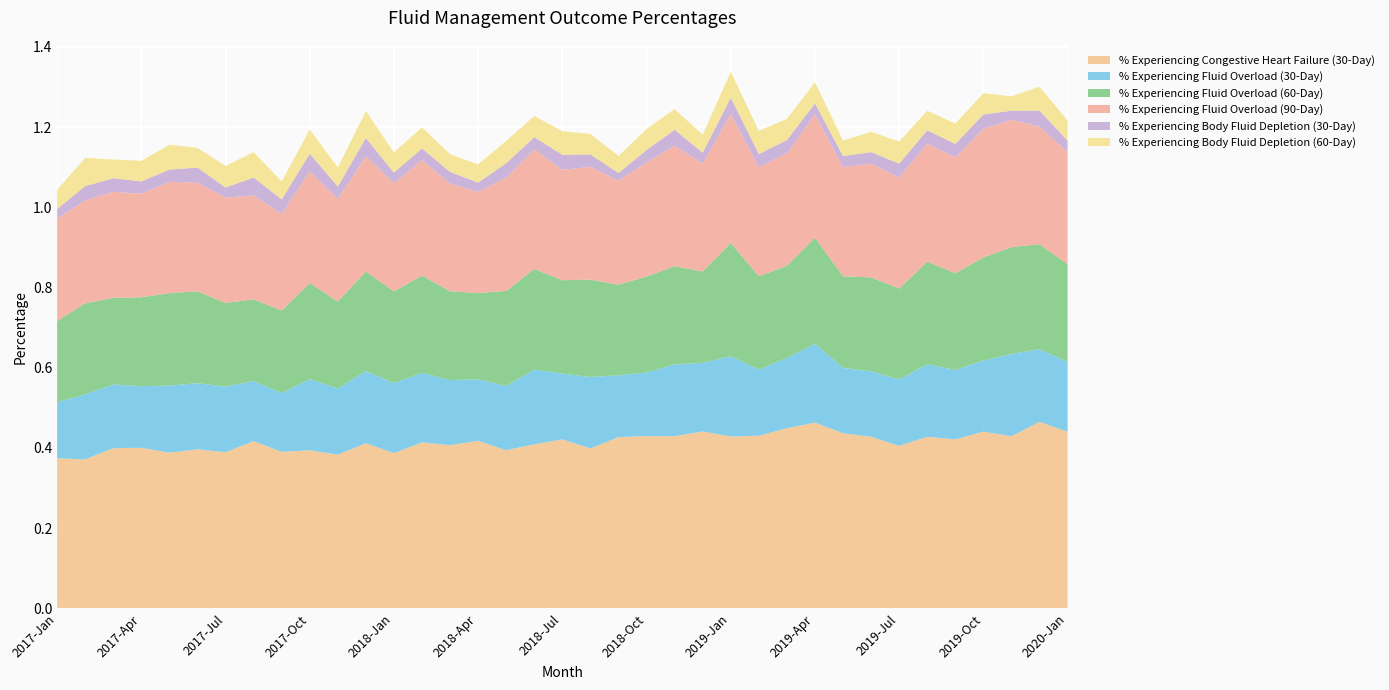

Reading right to left, list all the values displayed in this chart.

% Experiencing Congestive Heart Failure (30-Day): 0.4	0.5	0.4	0.4	0.4	0.4	0.4	0.4	0.4	0.5	0.4	0.4	0.4	0.4	0.4	0.4	0.4	0.4	0.4	0.4	0.4	0.4	0.4	0.4	0.4	0.4	0.4	0.4	0.4	0.4	0.4	0.4	0.4	0.4	0.4	0.4	0.4
% Experiencing Fluid Overload (30-Day): 0.2	0.2	0.2	0.2	0.2	0.2	0.2	0.2	0.2	0.2	0.2	0.2	0.2	0.2	0.2	0.2	0.2	0.2	0.2	0.2	0.2	0.2	0.2	0.2	0.2	0.2	0.2	0.2	0.1	0.1	0.2	0.2	0.2	0.2	0.2	0.2	0.1
% Experiencing Fluid Overload (60-Day): 0.2	0.3	0.3	0.3	0.2	0.3	0.2	0.2	0.2	0.3	0.2	0.2	0.3	0.2	0.2	0.2	0.2	0.2	0.2	0.3	0.2	0.2	0.2	0.2	0.2	0.2	0.2	0.2	0.2	0.2	0.2	0.2	0.2	0.2	0.2	0.2	0.2
% Experiencing Fluid Overload (90-Day): 0.3	0.3	0.3	0.3	0.3	0.3	0.3	0.3	0.3	0.3	0.3	0.3	0.3	0.3	0.3	0.3	0.3	0.3	0.3	0.3	0.3	0.3	0.3	0.3	0.3	0.3	0.3	0.3	0.2	0.3	0.3	0.3	0.3	0.3	0.3	0.3	0.3
% Experiencing Body Fluid Depletion (30-Day): 0.0	0.0	0.0	0.0	0.0	0.0	0.0	0.0	0.0	0.0	0.0	0.0	0.0	0.0	0.0	0.0	0.0	0.0	0.0	0.0	0.0	0.0	0.0	0.0	0.0	0.0	0.0	0.0	0.0	0.0	0.0	0.0	0.0	0.0	0.0	0.0	0.0
% Experiencing Body Fluid Depletion (60-Day): 0.1	0.1	0.0	0.1	0.1	0.0	0.1	0.1	0.0	0.1	0.1	0.1	0.1	0.0	0.1	0.1	0.0	0.1	0.1	0.1	0.1	0.0	0.0	0.1	0.1	0.1	0.0	0.1	0.0	0.1	0.1	0.0	0.1	0.1	0.0	0.1	0.0